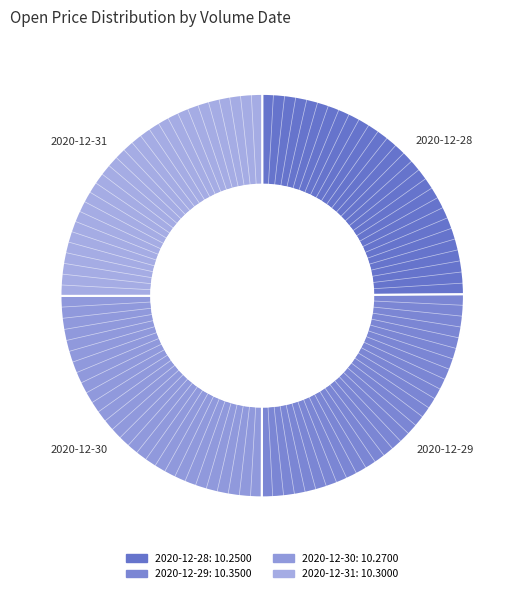

Approximately how many times larger is the value at 2020-12-31 compared to 2020-12-28?

1.0